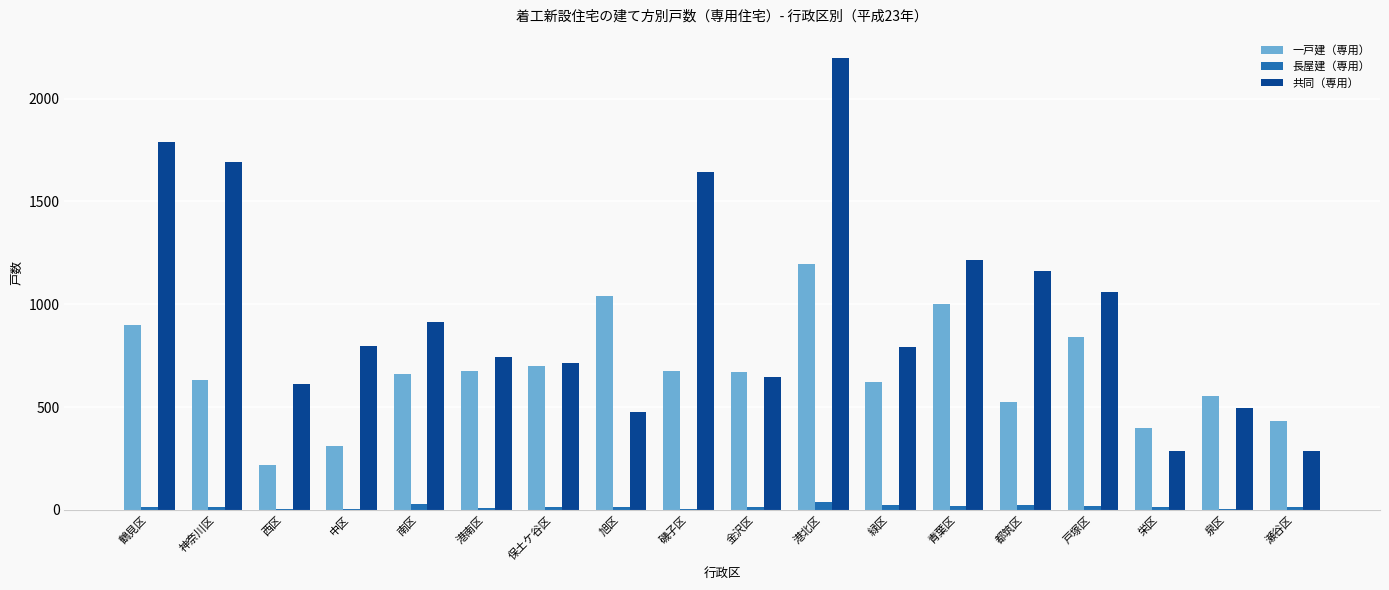

What is the highest value of the 共同（専用） series?

2200